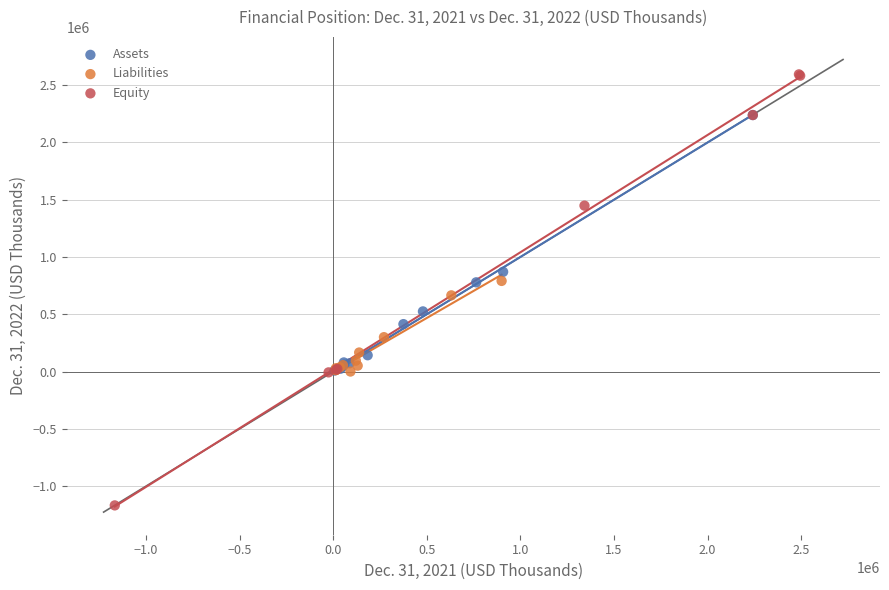

Which series has the widest spread of Y values?

Equity